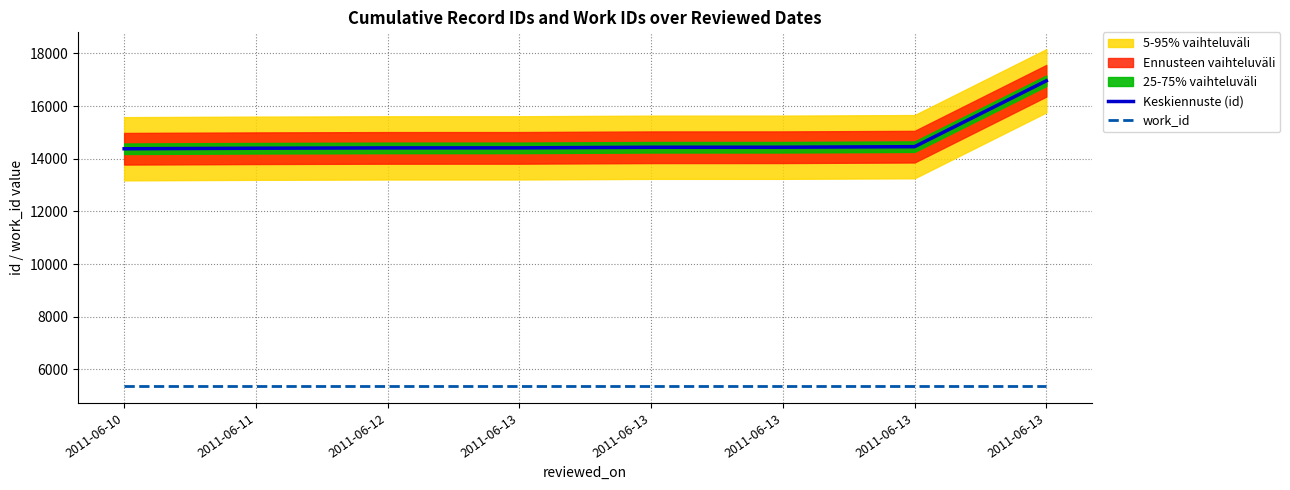

What is the greatest value displayed?

16958